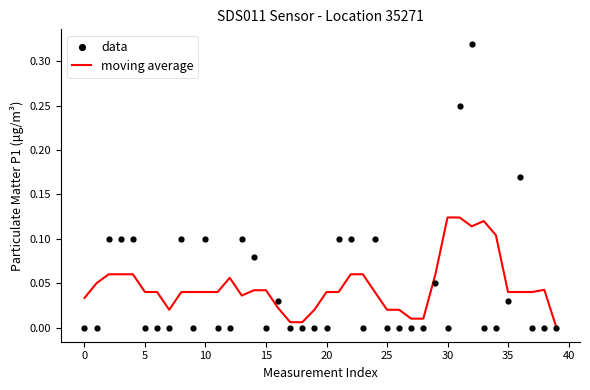

Which series has the largest total across all categories?

moving average